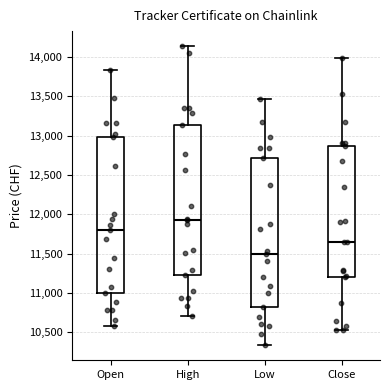

Which box is the tallest, from its lower edge to its upper edge?

Open